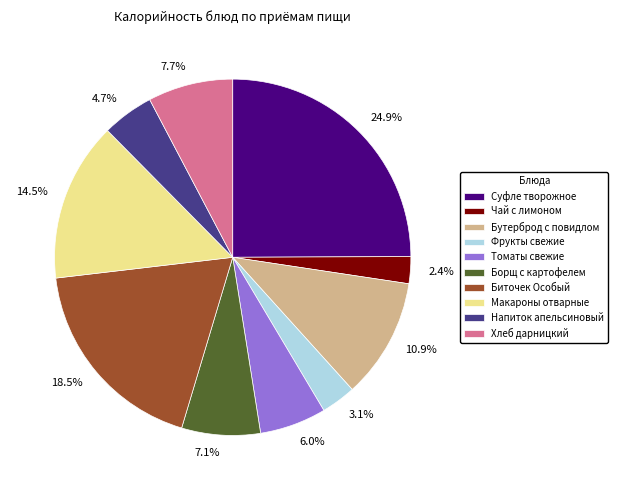

How many slices are in this pie chart?

10